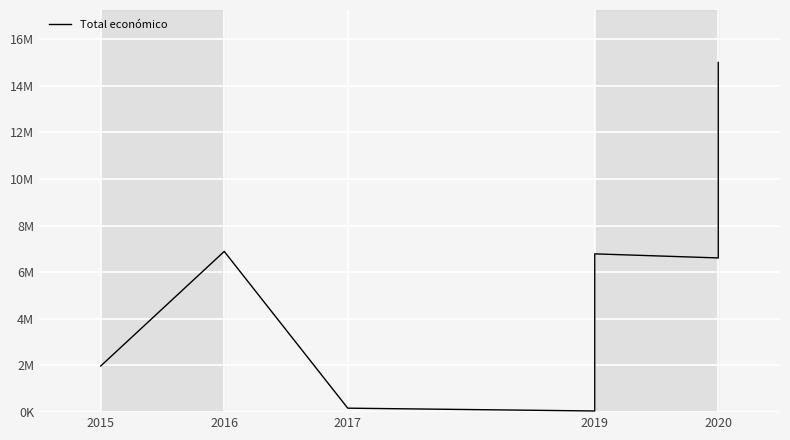

The value at 2016 is 6891265. True or false?

True